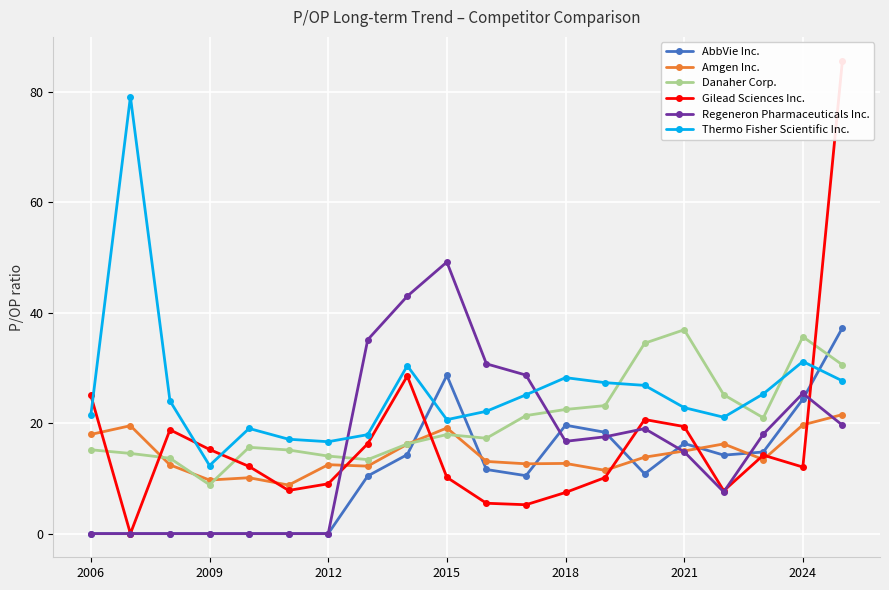

True or false: Danaher Corp. has a value of 21.2 at 2006.

False